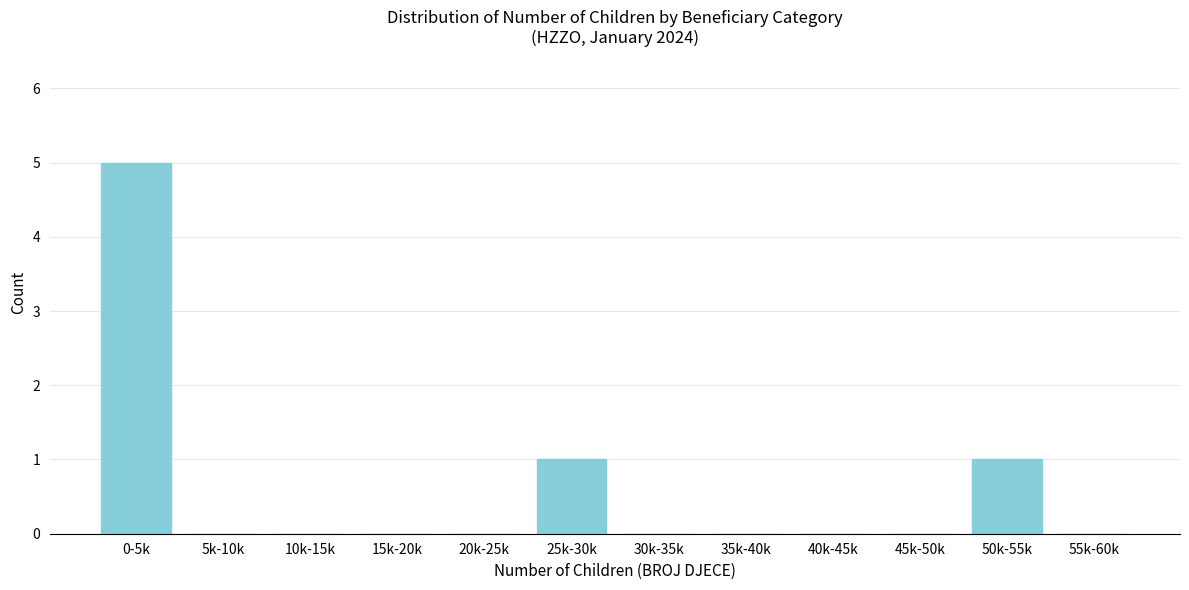

Reading left to right, list all the values displayed in this chart.

0-5k=5	5k-10k=0	10k-15k=0	15k-20k=0	20k-25k=0	25k-30k=1	30k-35k=0	35k-40k=0	40k-45k=0	45k-50k=0	50k-55k=1	55k-60k=0